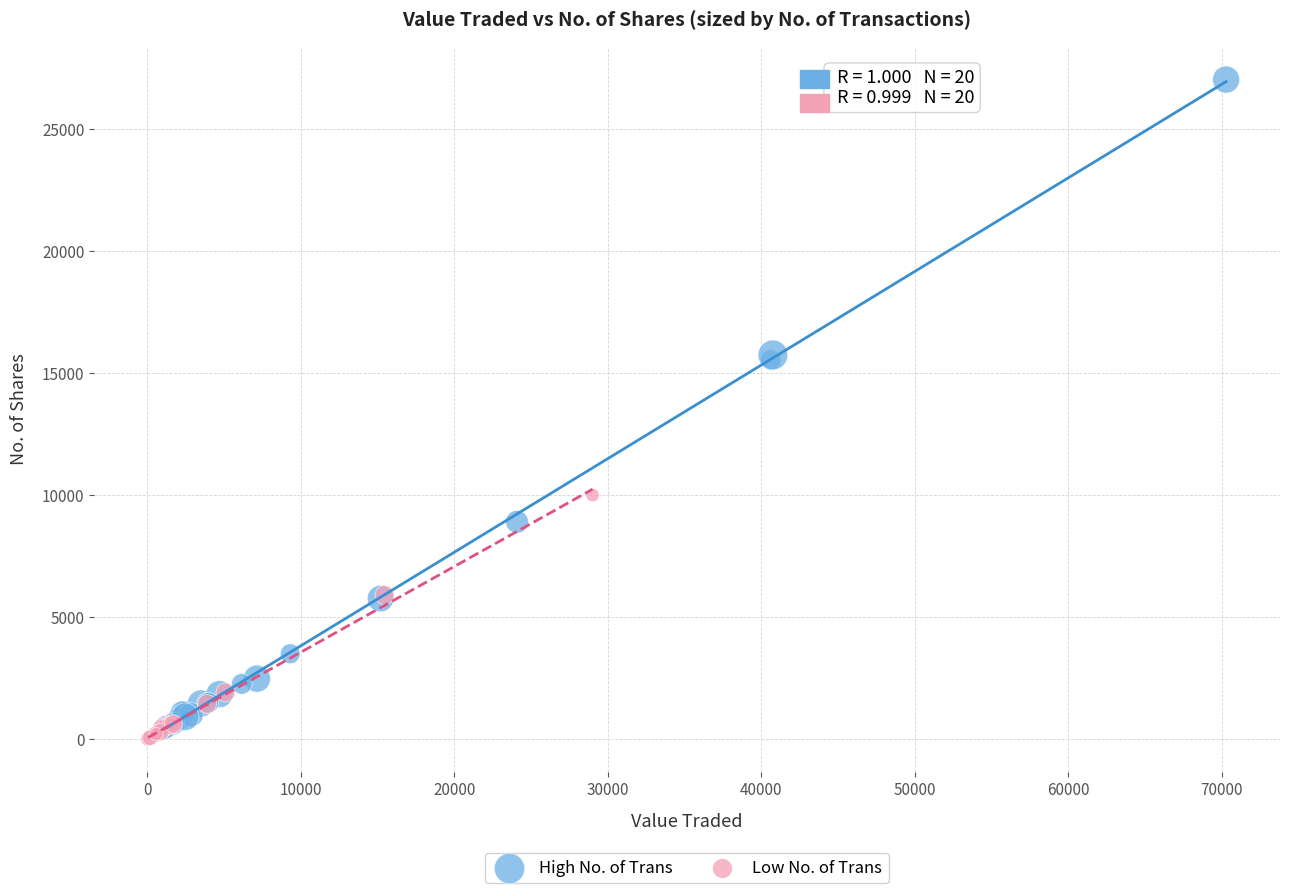

Which series contains the lowest Y value?

Low No. of Trans